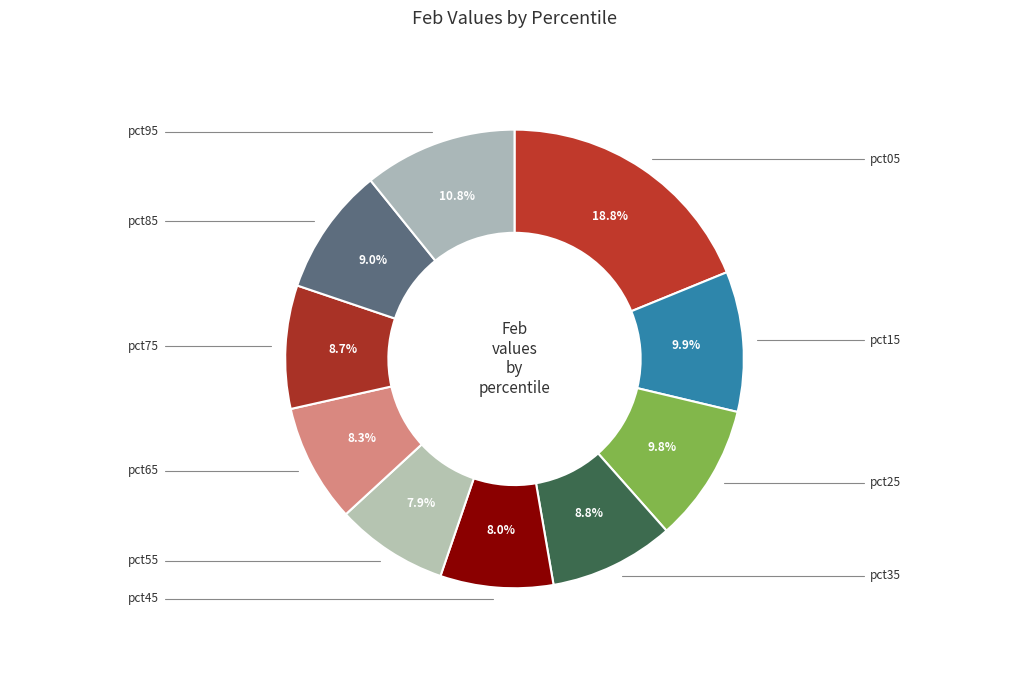

Is there a majority slice in this chart?

No